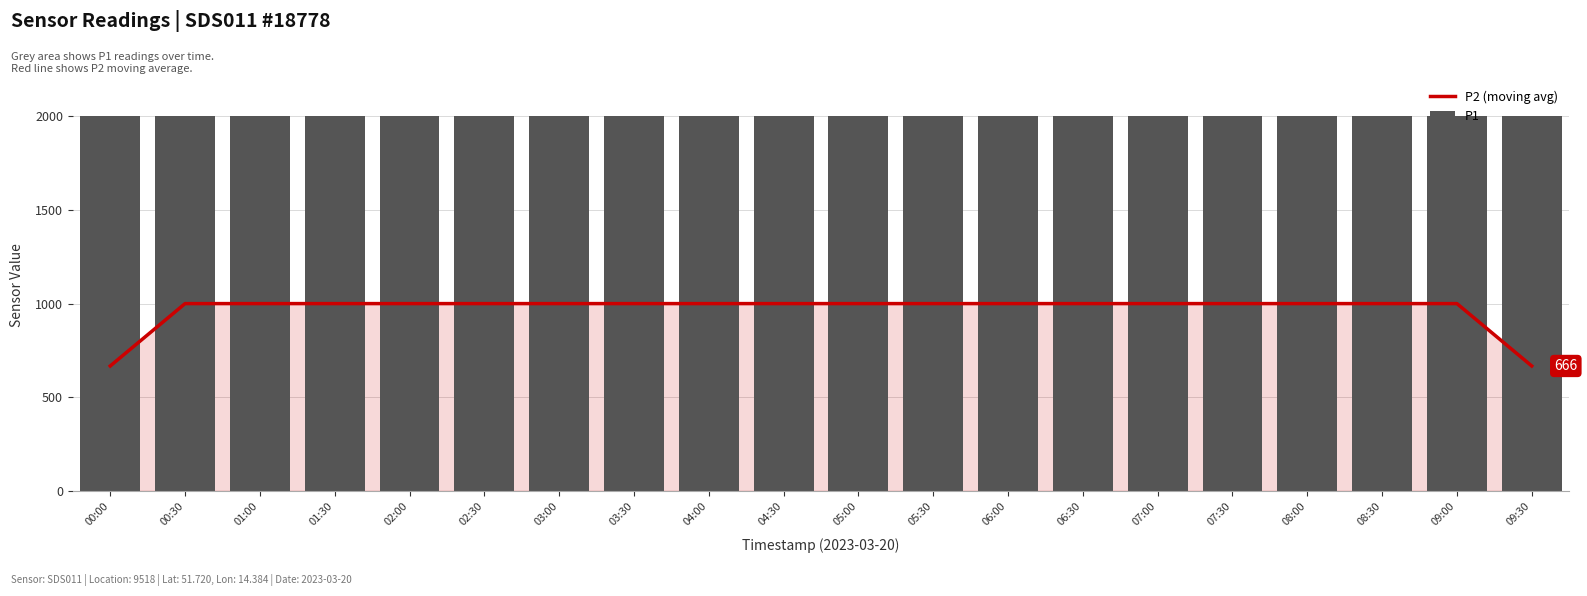

At which label does P2 (moving avg) reach its peak?

00:30